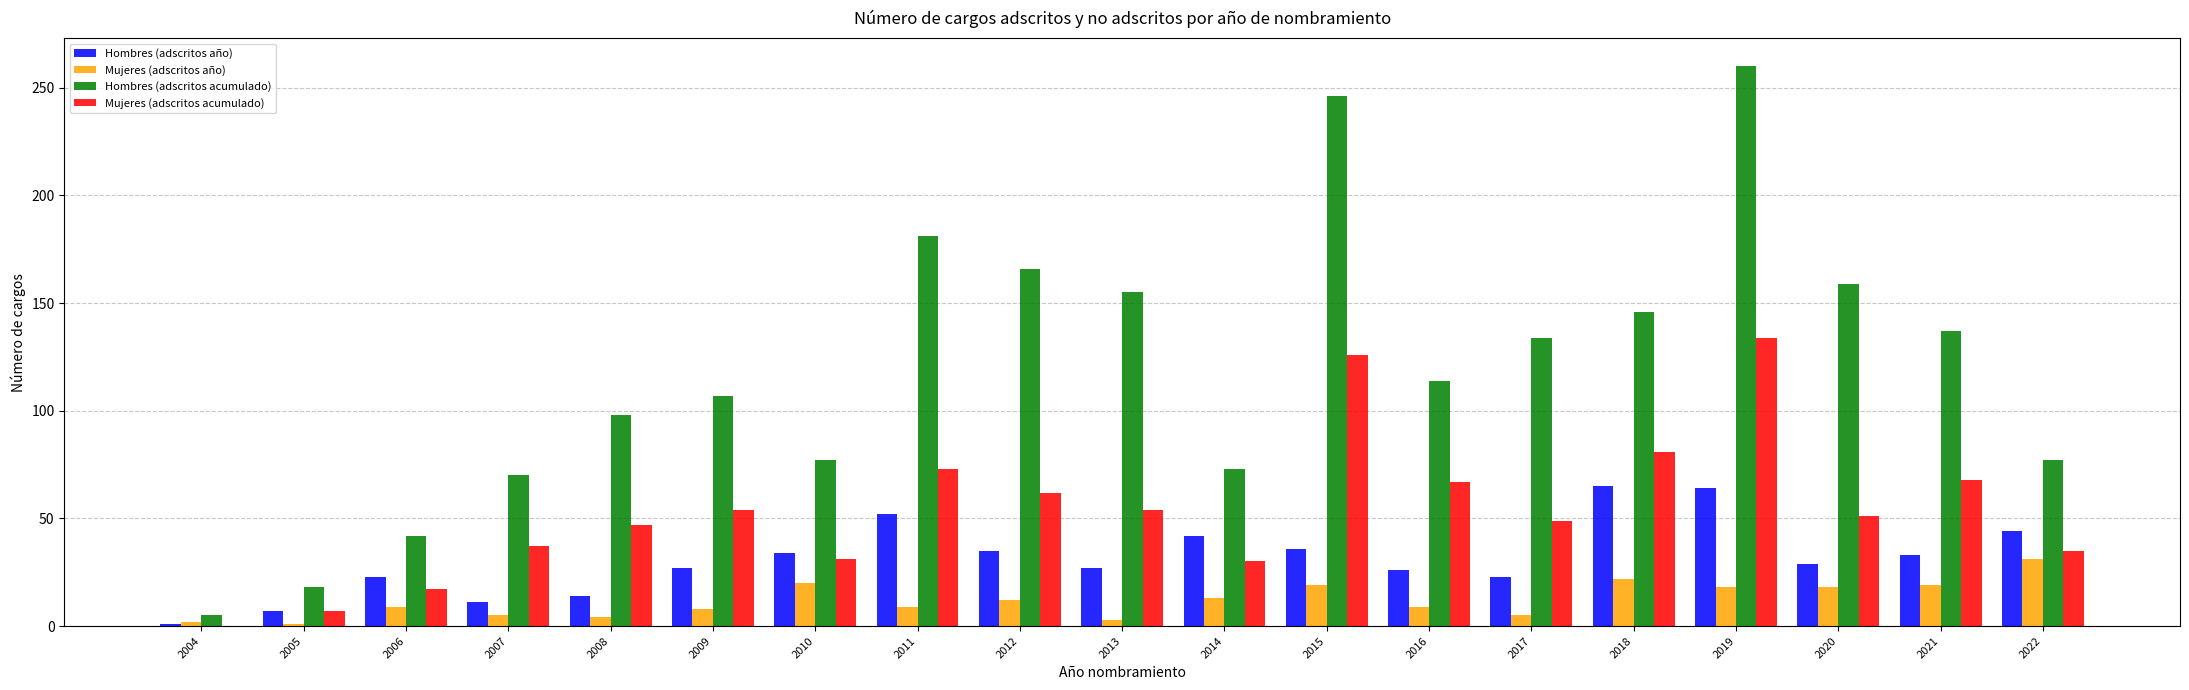

How many data points does each series have?

19